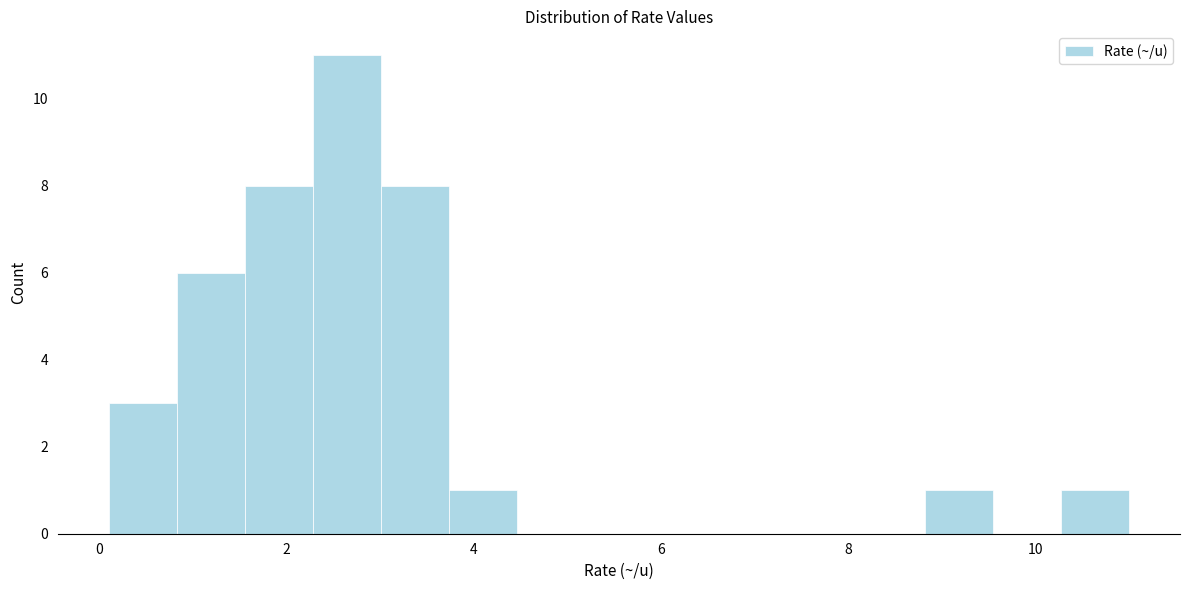

Around what value on the x-axis is the tallest bar? Give the approximate position of its centre, as read against the axis.

2.6